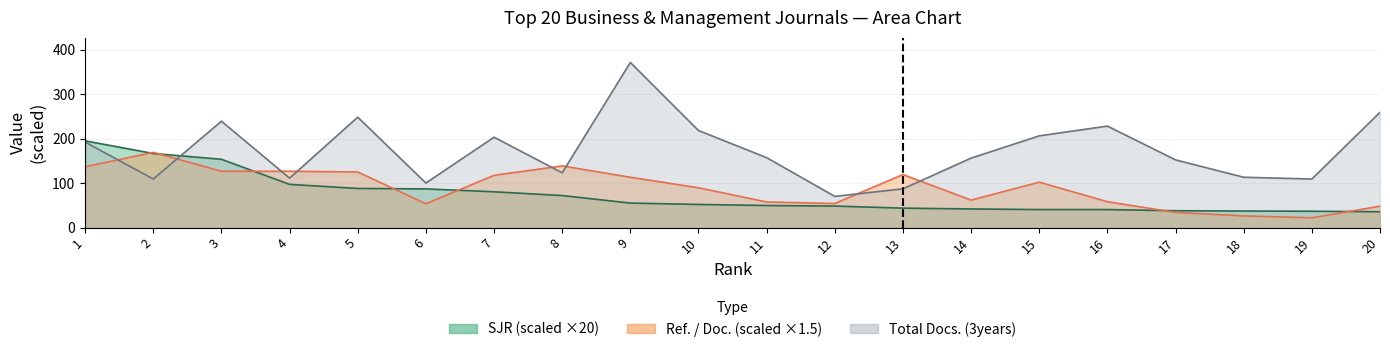

How many times do Ref. / Doc. and SJR cross each other?

7